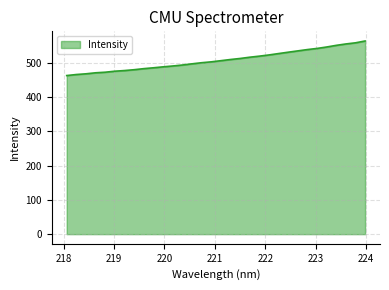

What is the greatest value displayed?

564.2